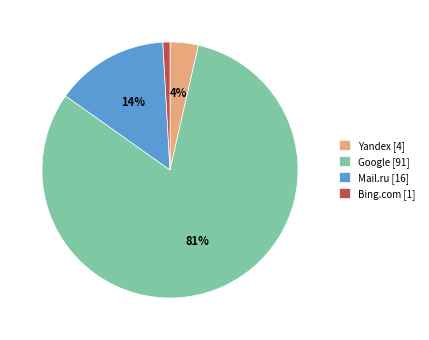

What is the smallest slice in the pie chart?

Bing.com [1]